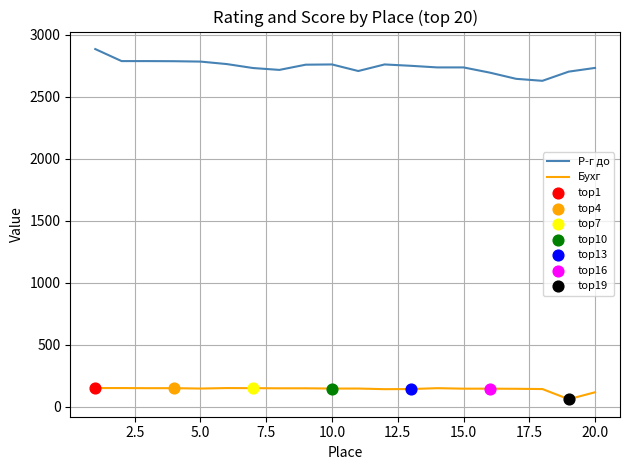

Which series has the largest total across all categories?

Р-г до